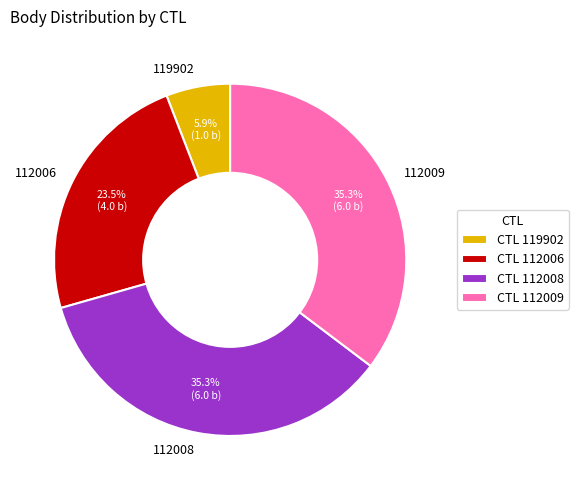

The 112008 slice represents 35% of the pie. True or false?

True